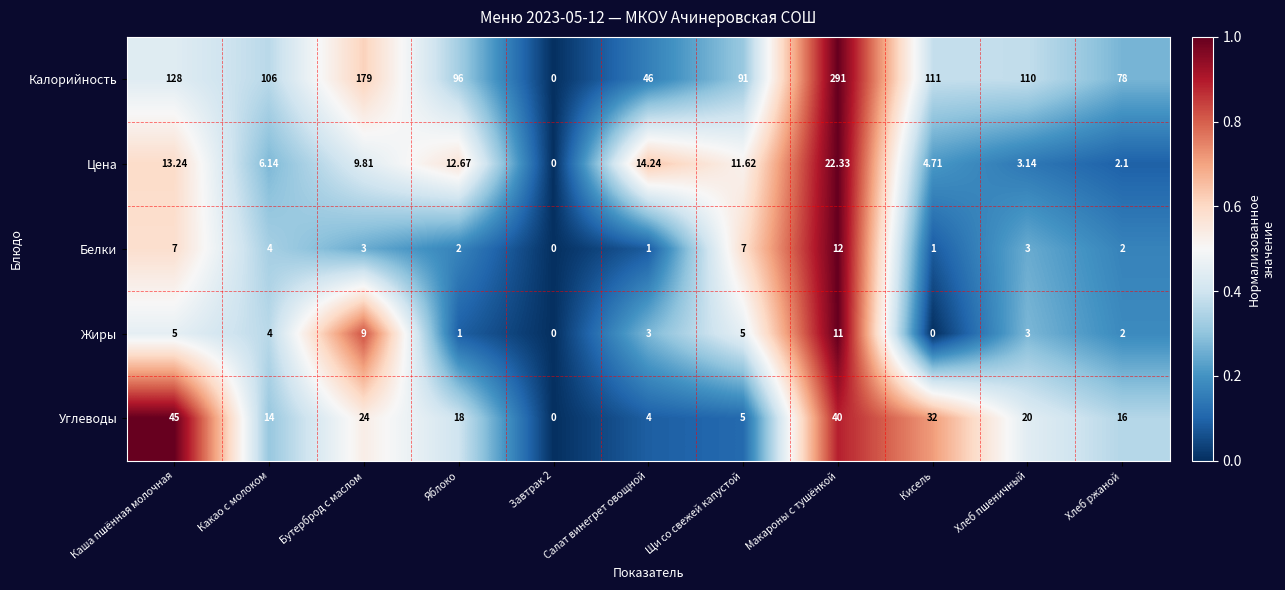

At Кисель, list the series in order from smallest to largest.

Жиры, Белки, Цена, Углеводы, Калорийность